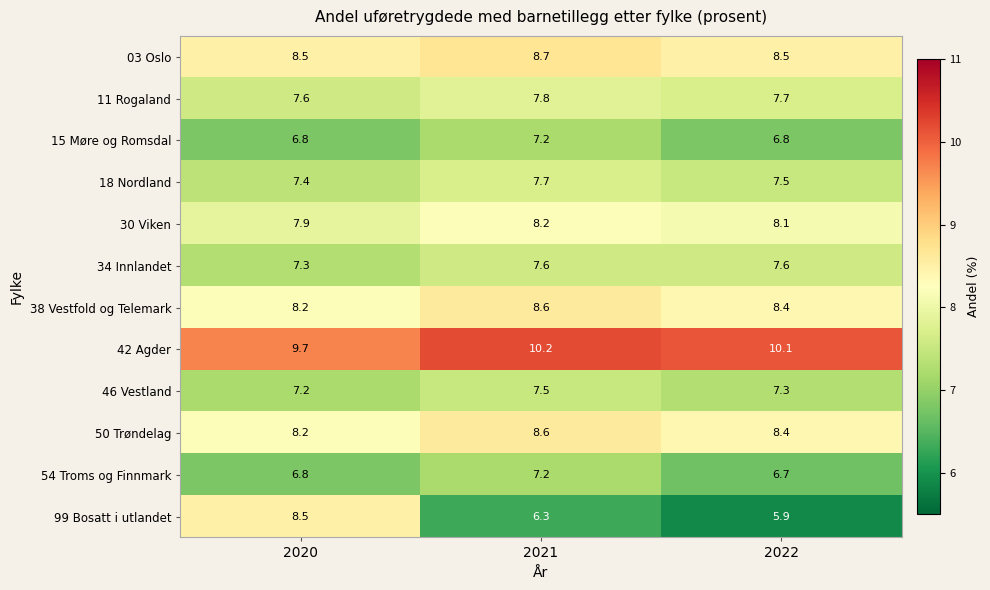

Which series changed the most between 2021 and 2022?

54 Troms og Finnmark